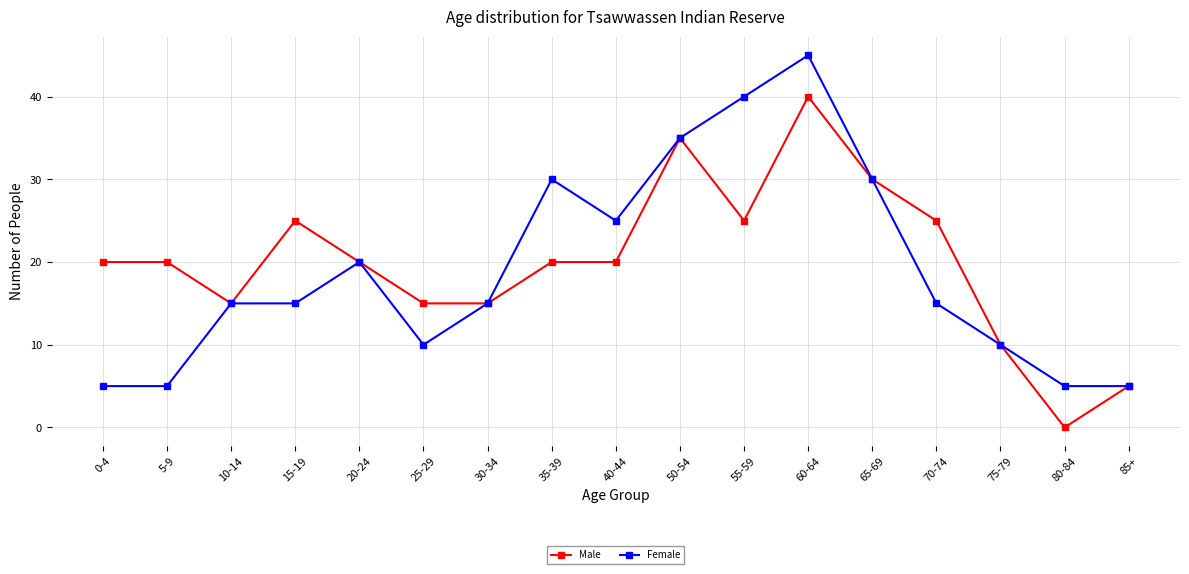

What is the spread (max minus min) of values at 55-59?

15